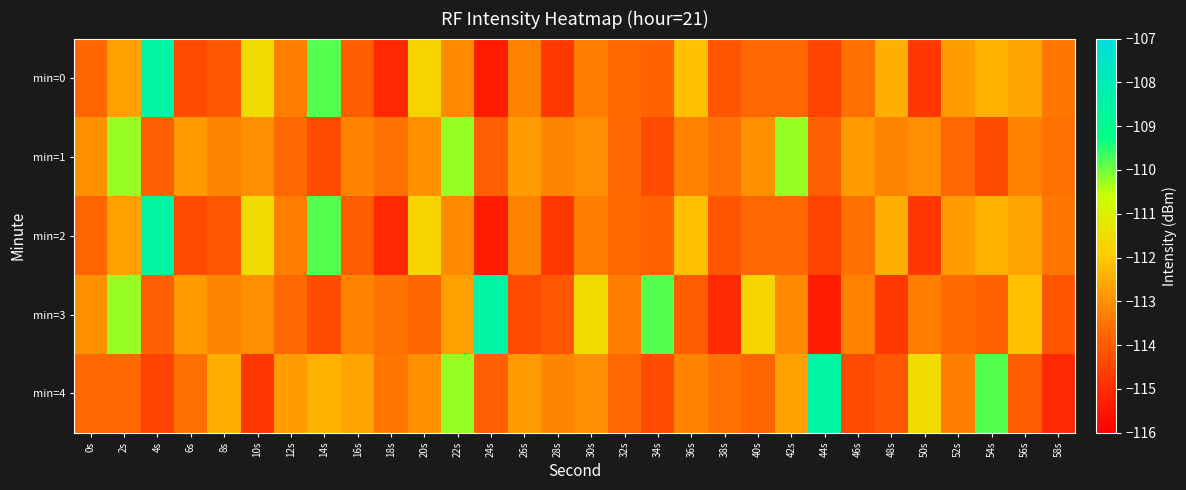

Between 16s and 18s, which is larger?

16s